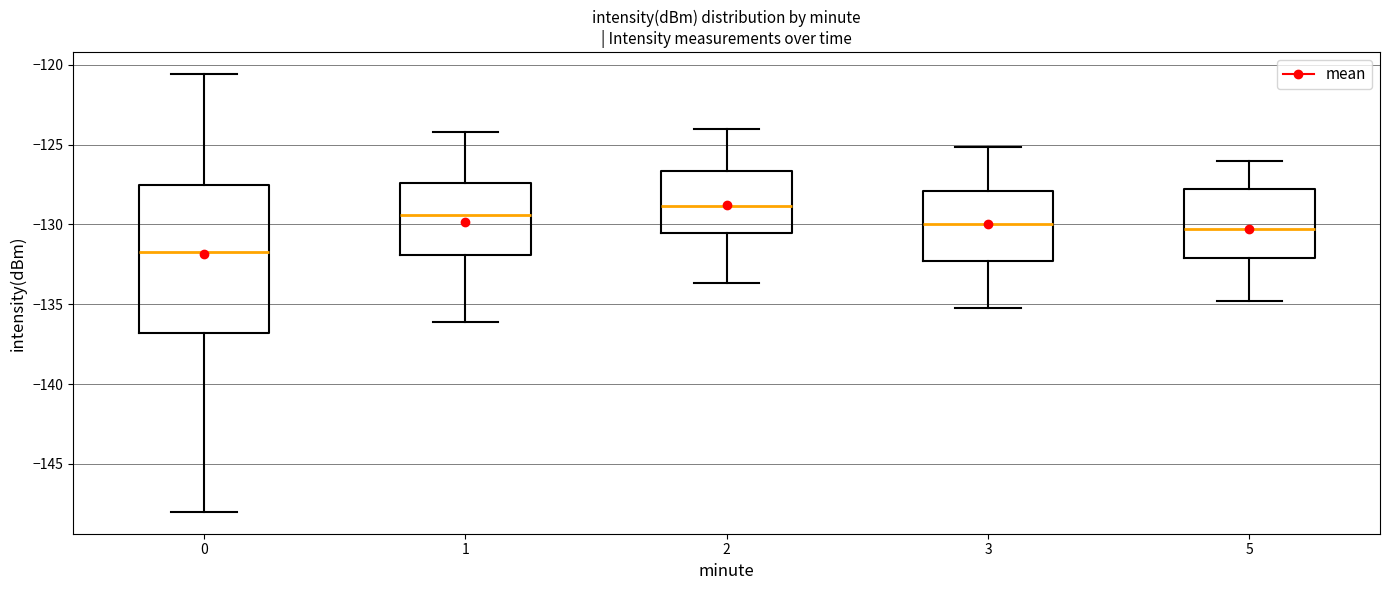

Where is the upper edge of the box at x = 2 on the y-axis? The values are not printed on the chart, so give them approximately, as read against the axis.

-126.5